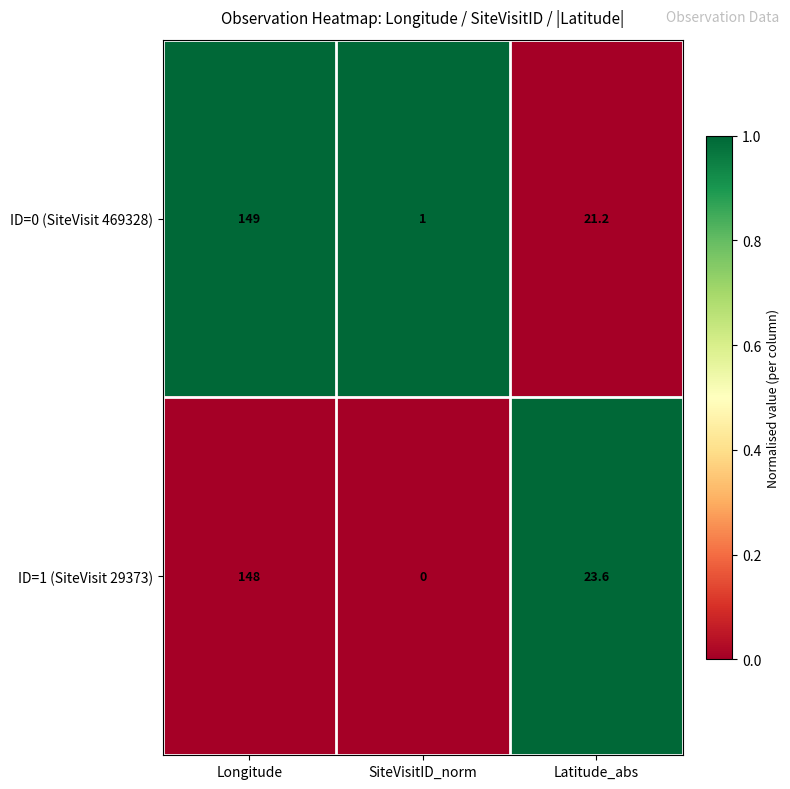

The value of ID=0 (SiteVisit 469328) at Latitude_abs is 5.0. True or false?

False